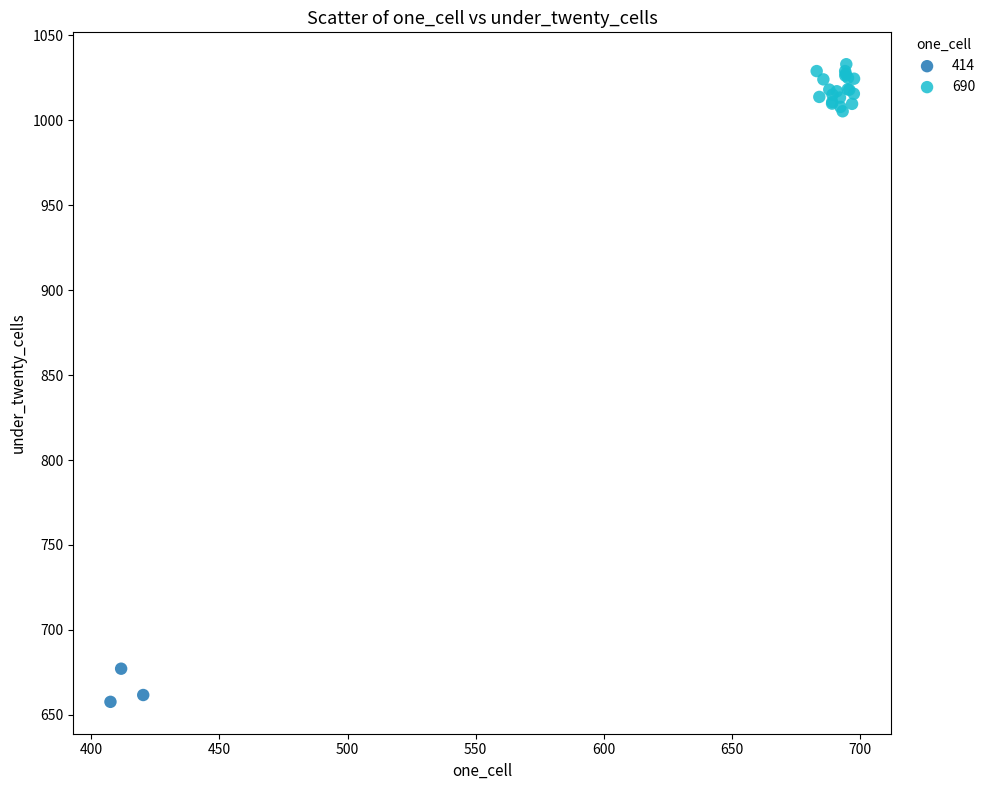

Which series contains the lowest Y value?

414